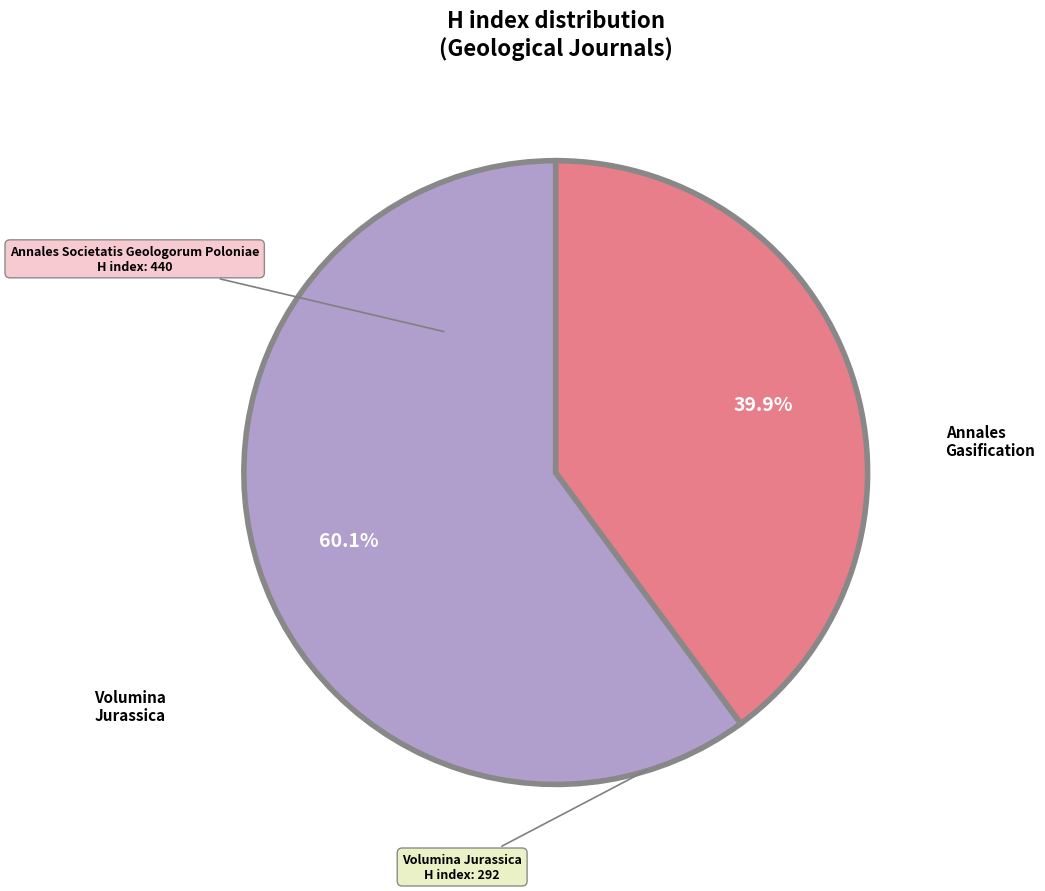

How much of the chart is everything except Annales Societatis Geologorum Poloniae?

39.9%